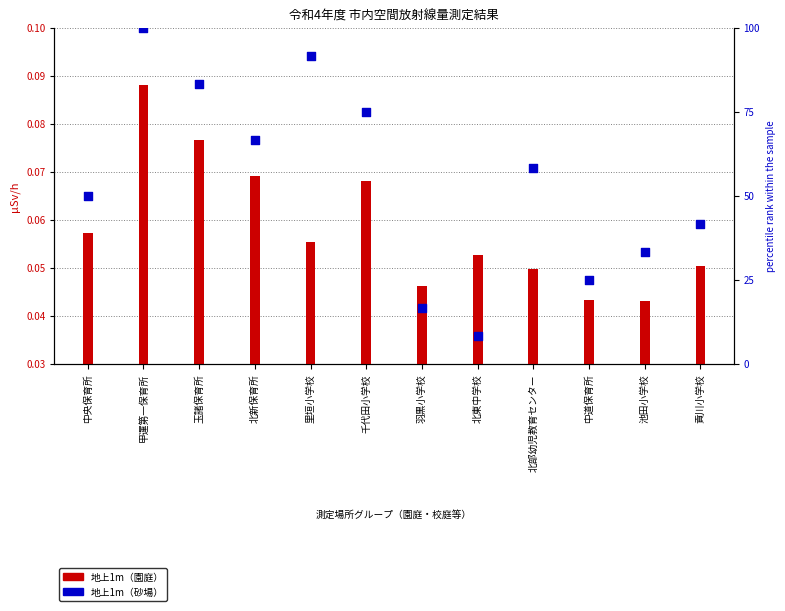

Is the value of 地上1m（園庭） at 貢川小学校 greater than the value of 地上1m（砂場） at 北部幼児教育センター?

No